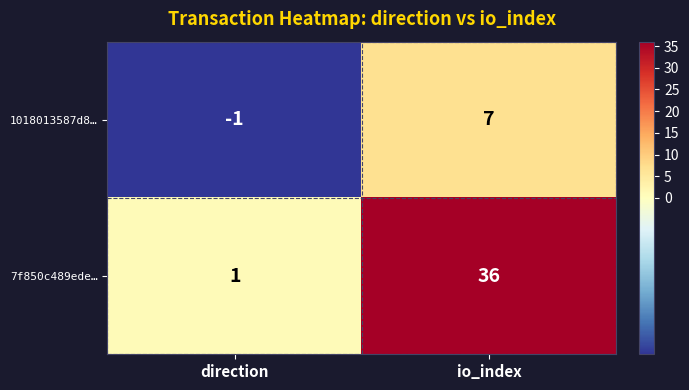

What is the sum of all 7f850c489ede… values?

37